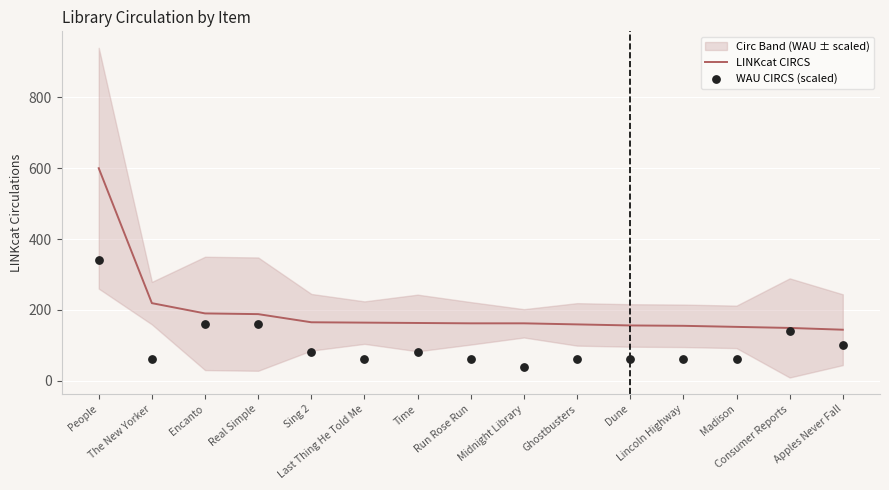

What is the lowest value of the LINKcat CIRCS series?

144